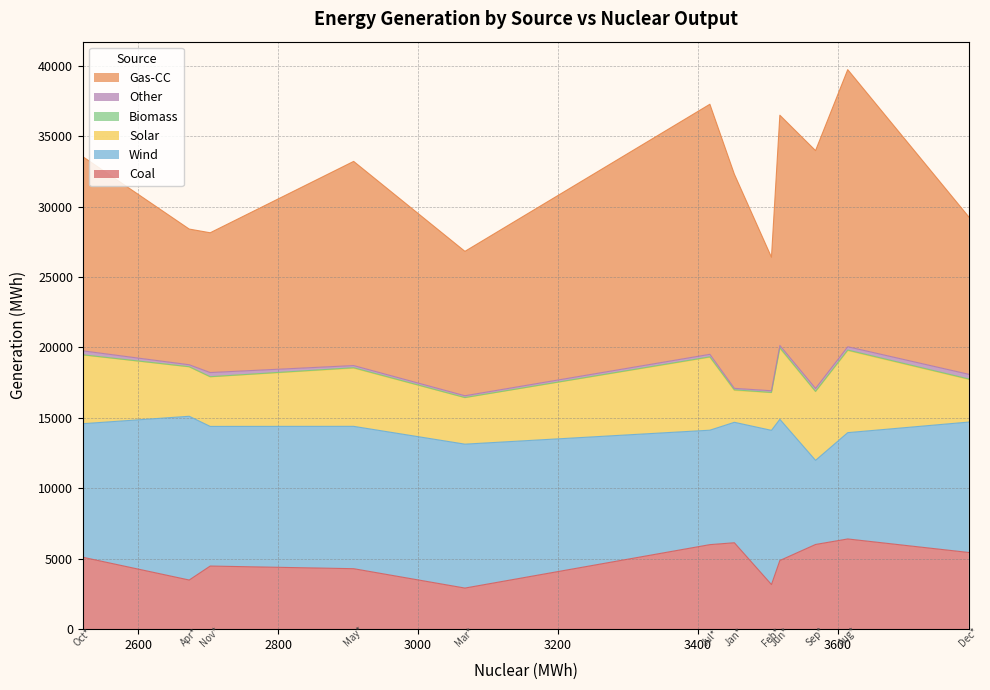

True or false: Solar and Gas-CC intersect in this chart.

False